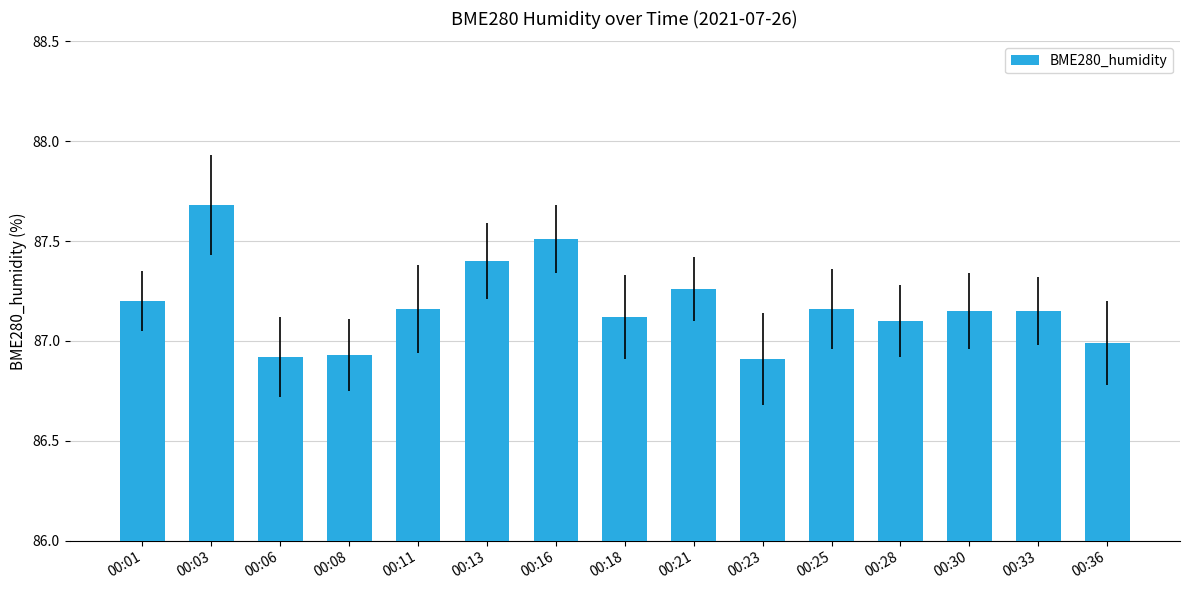

The value at 00:30 is 87.2. True or false?

True